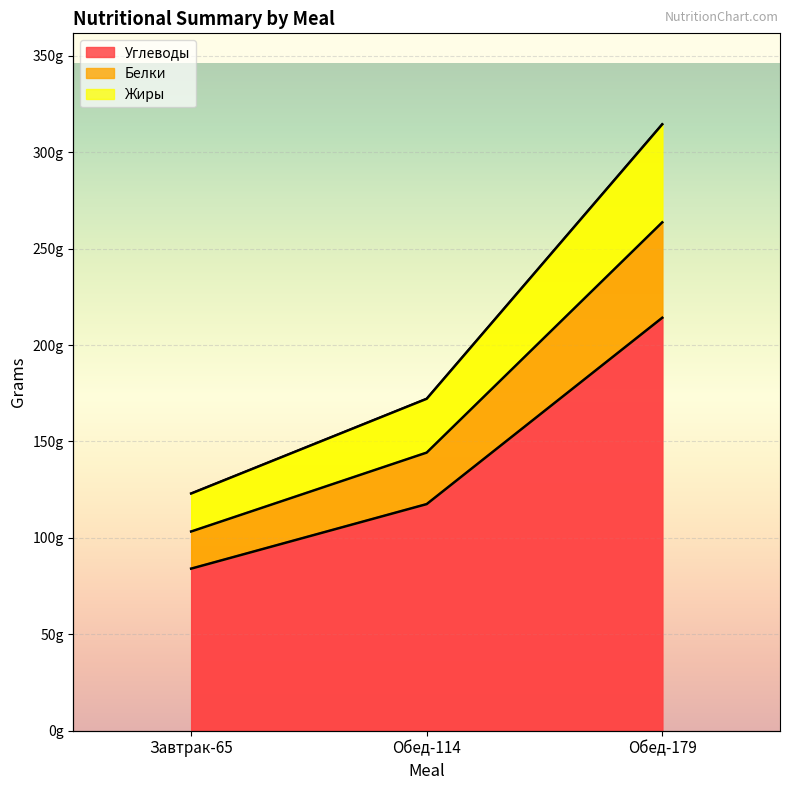

True or false: Углеводы has a value of 214.1 at Обед-179.

True